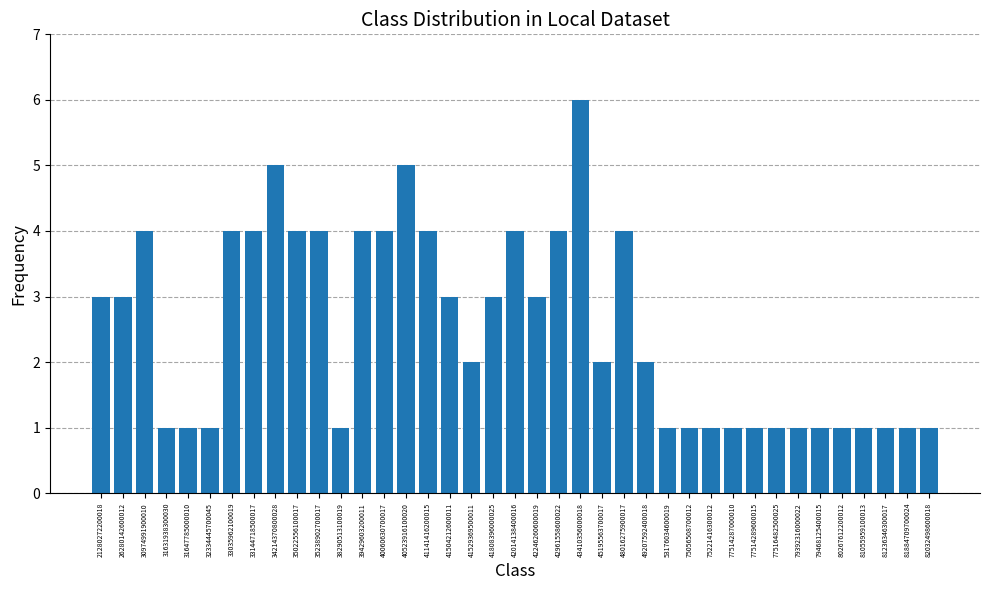

What is the sum of the values at 45195563700017 and 34214370800028?

7